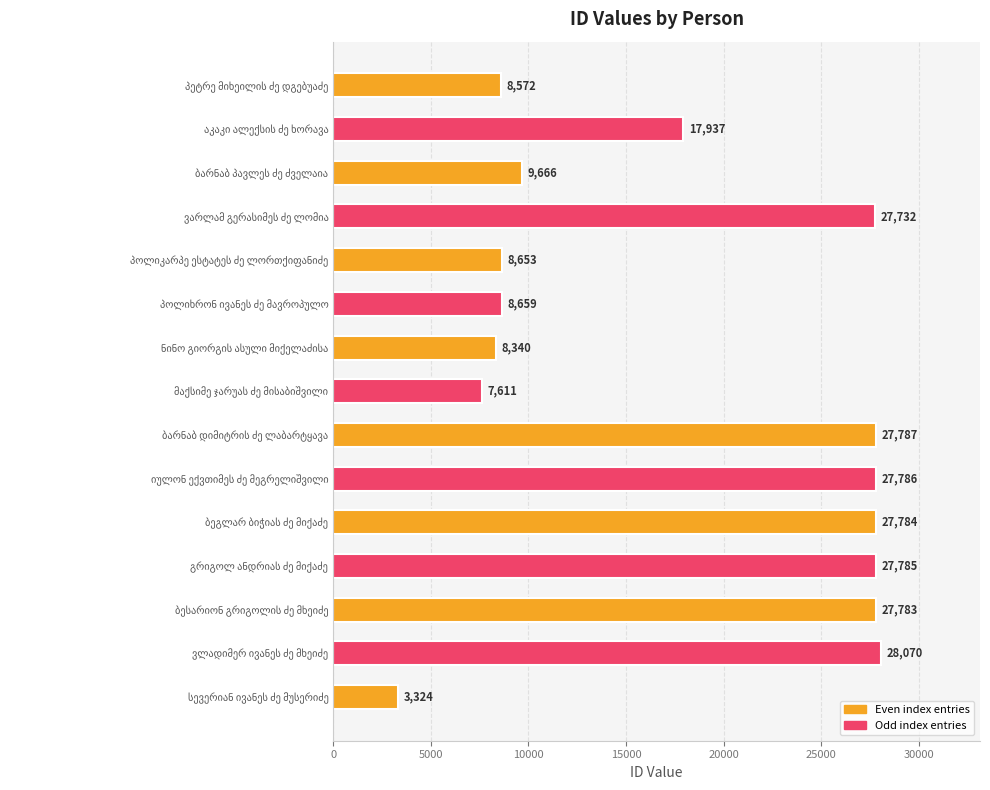

What is the value of the 10th bar from the top?

27786